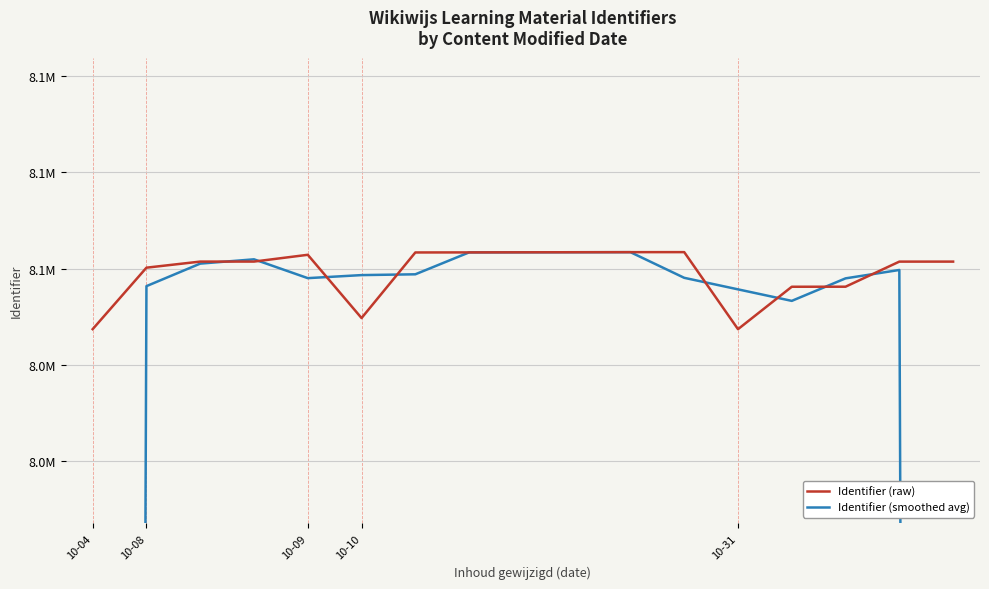

Rank the series at 10 from lowest to highest value.

Identifier (smoothed avg), Identifier (raw)